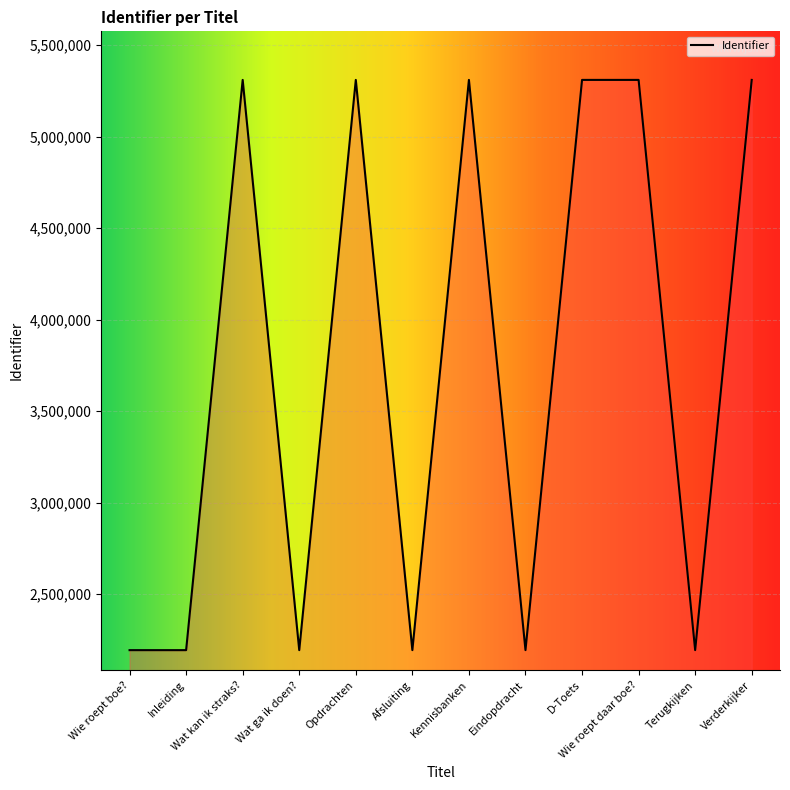

Between Kennisbanken and Eindopdracht, which is larger?

Kennisbanken